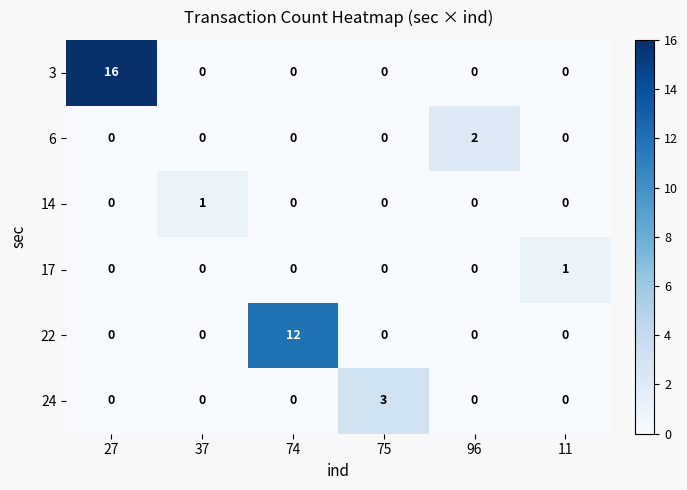

Which series has the largest total across all categories?

3